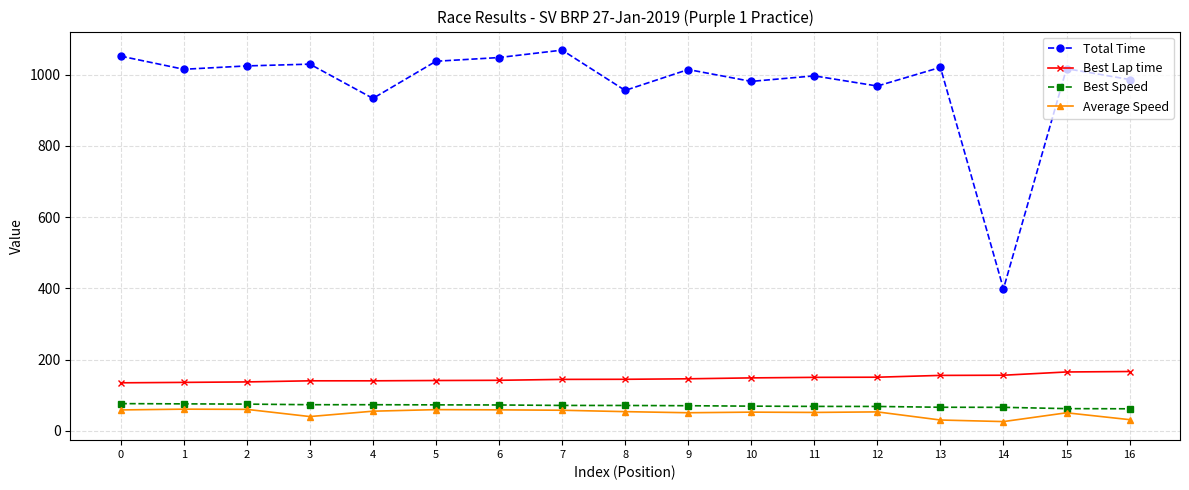

True or false: Best Speed and Average Speed cross at least once.

False